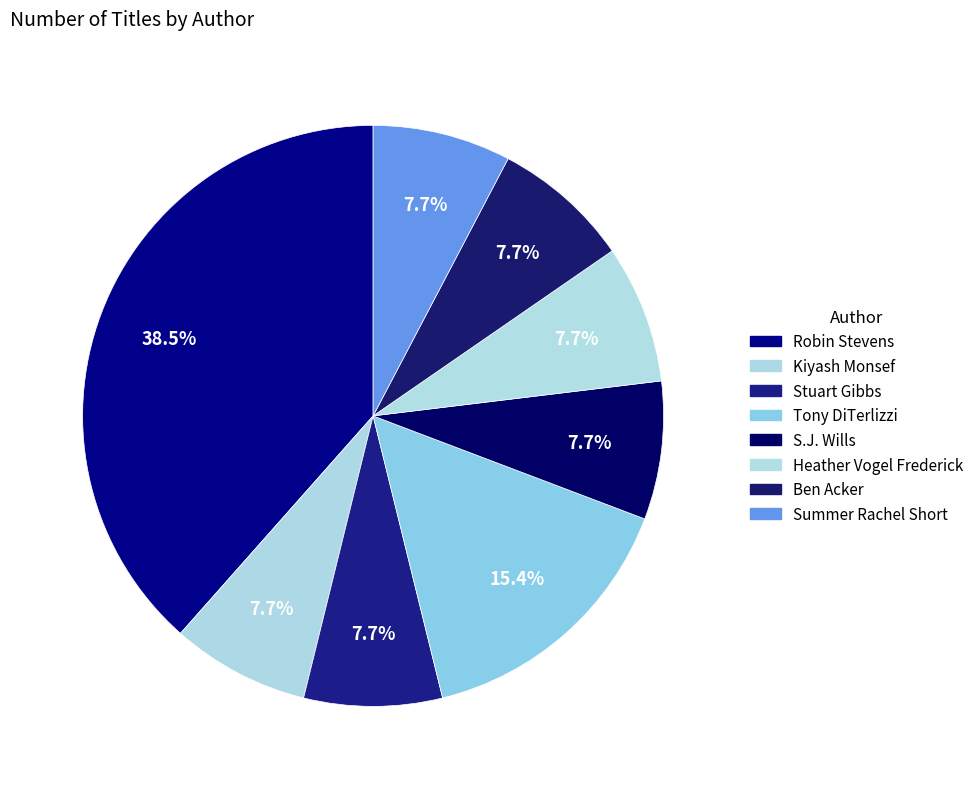

How many segments does this pie chart have?

8